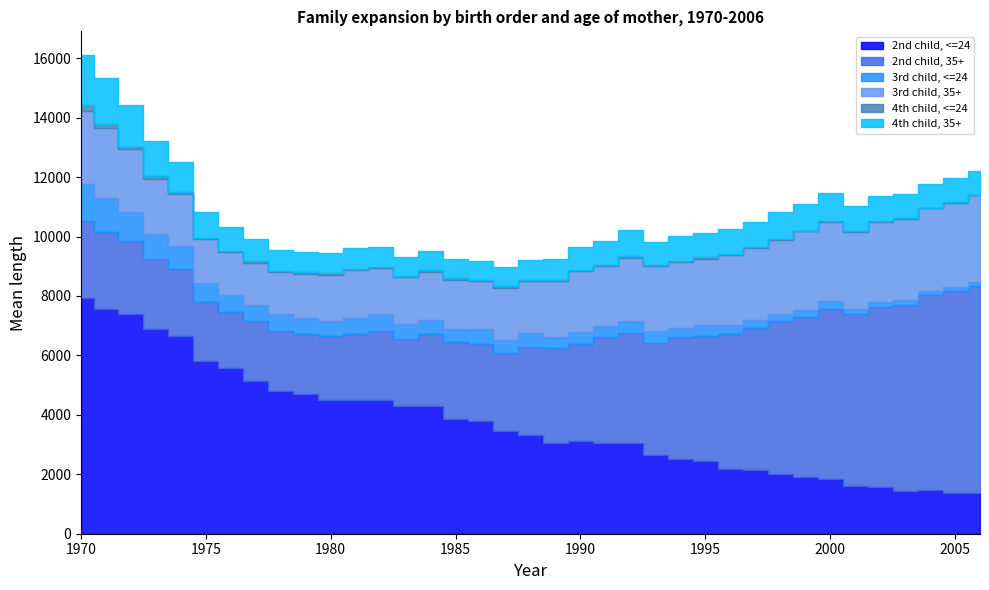

Is it true that 2nd child, <=24 equals 4283 at 1984?

True